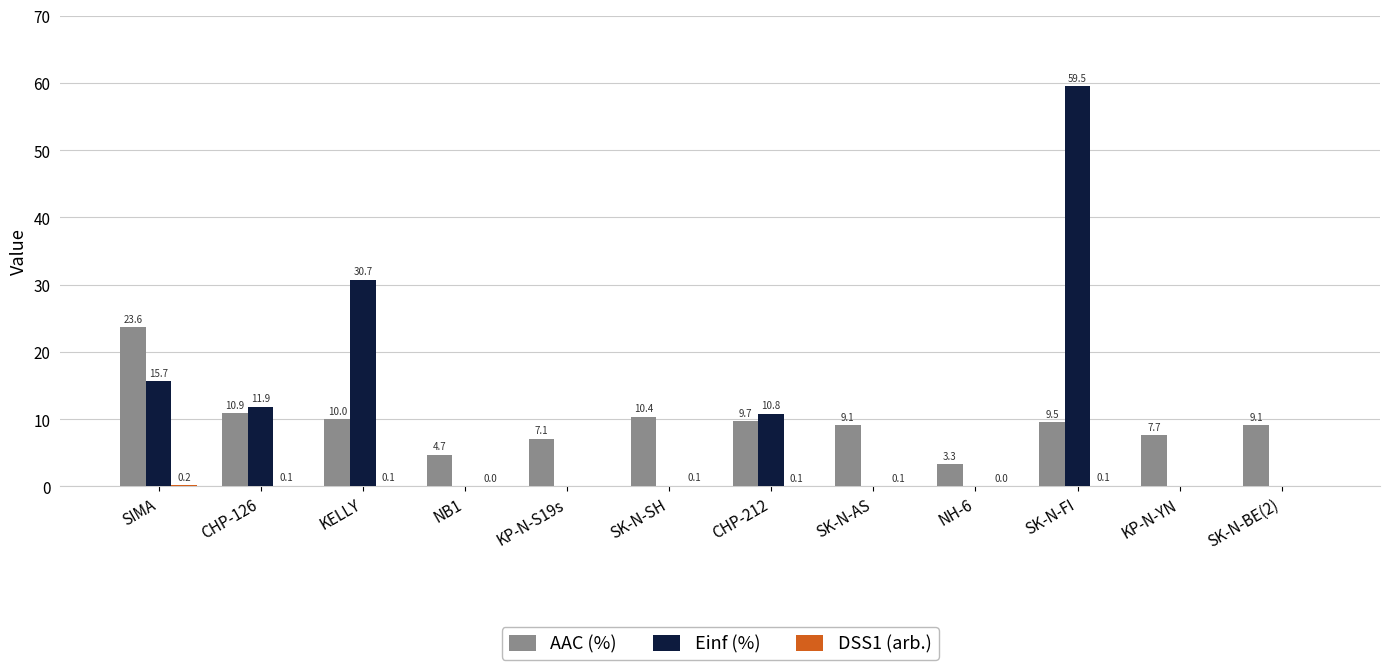

Does the chart contain stacked bars?

No